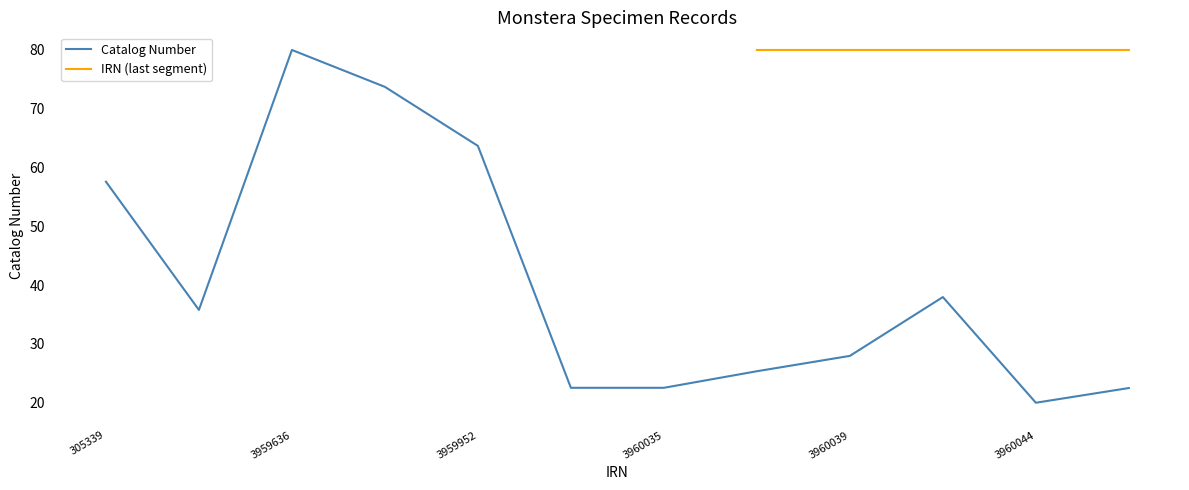

At which label does the data first exceed 35?

305339